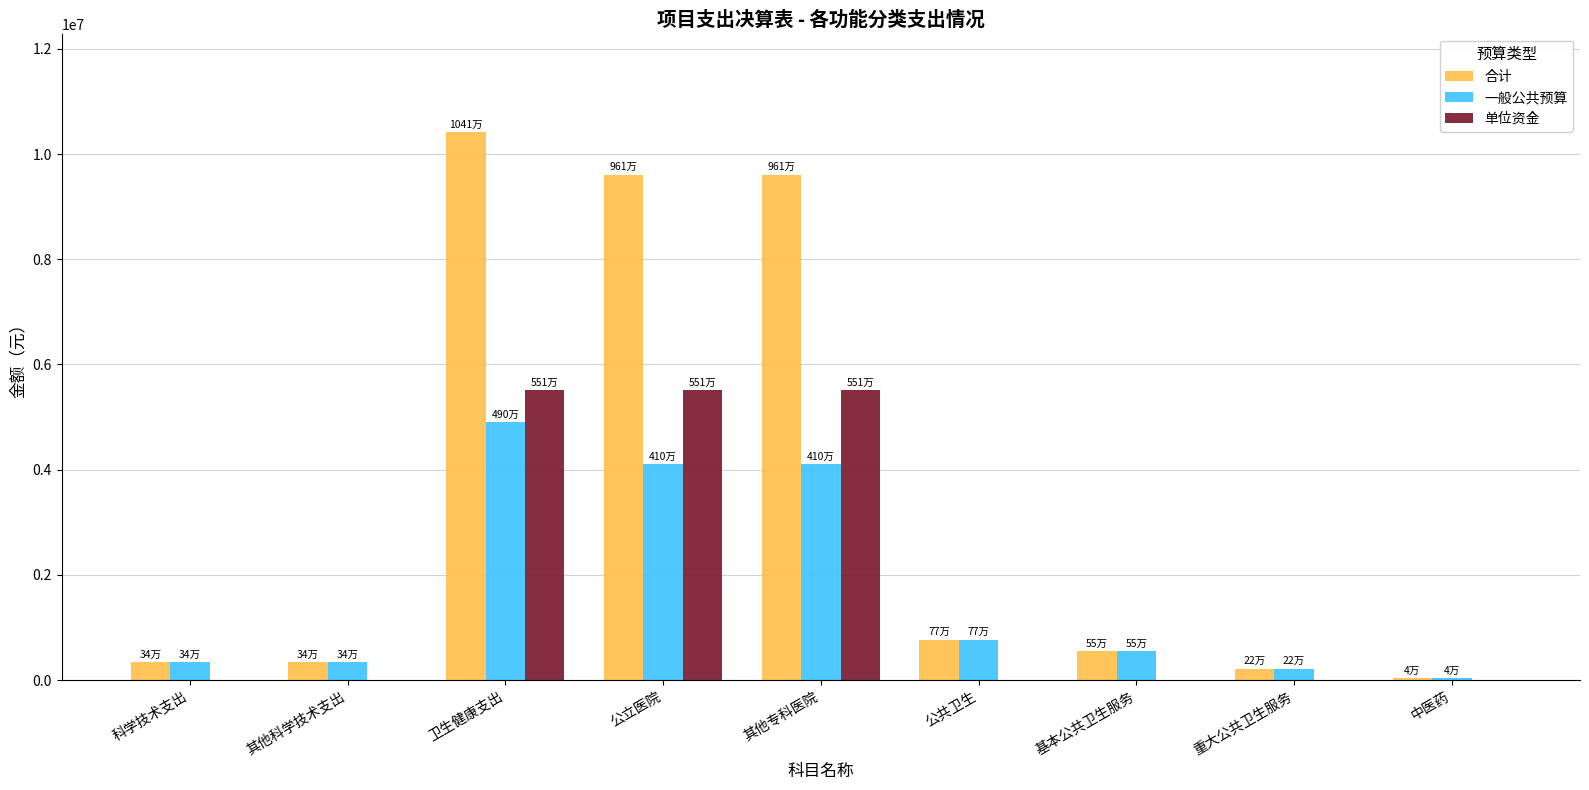

Is the value of 一般公共预算 at 重大公共卫生服务 greater than the value of 单位资金 at 公共卫生?

Yes